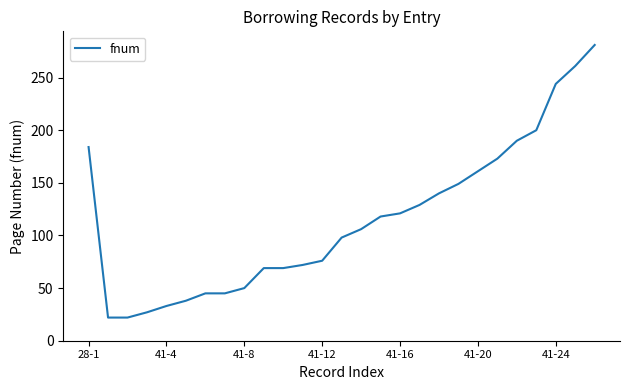

What is the smallest value displayed?

22